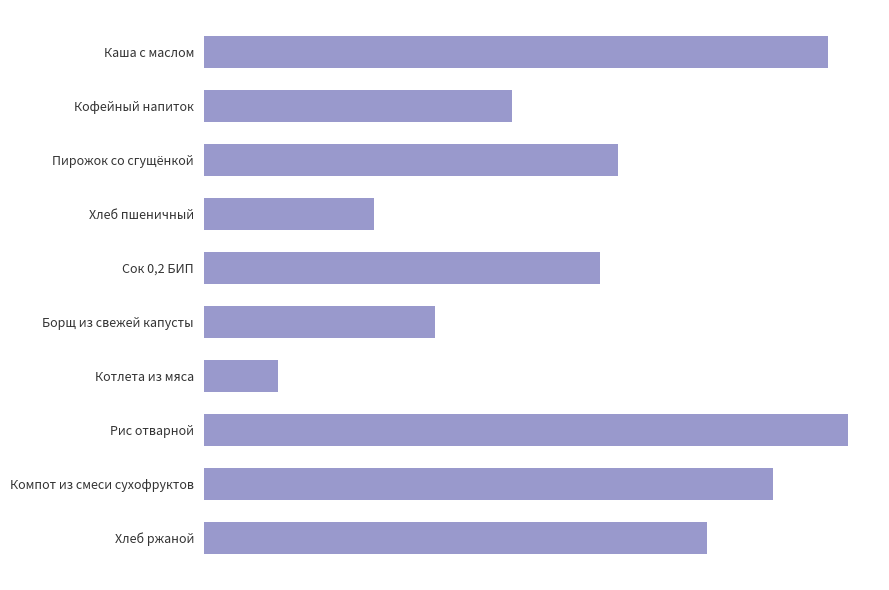

Rank the categories by value from lowest to highest.

Котлета из мяса, Хлеб пшеничный, Борщ из свежей капусты, Кофейный напиток, Сок 0,2 БИП, Пирожок со сгущёнкой, Хлеб ржаной, Компот из смеси сухофруктов, Каша с маслом, Рис отварной